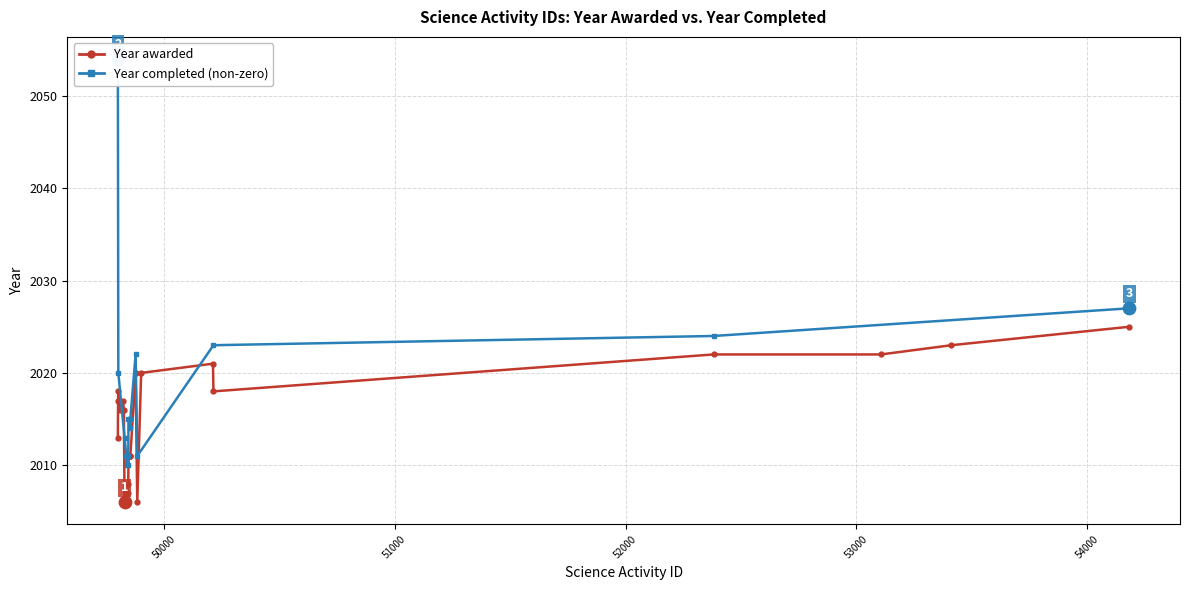

What is the change in value from 49902 to 52381?

+2